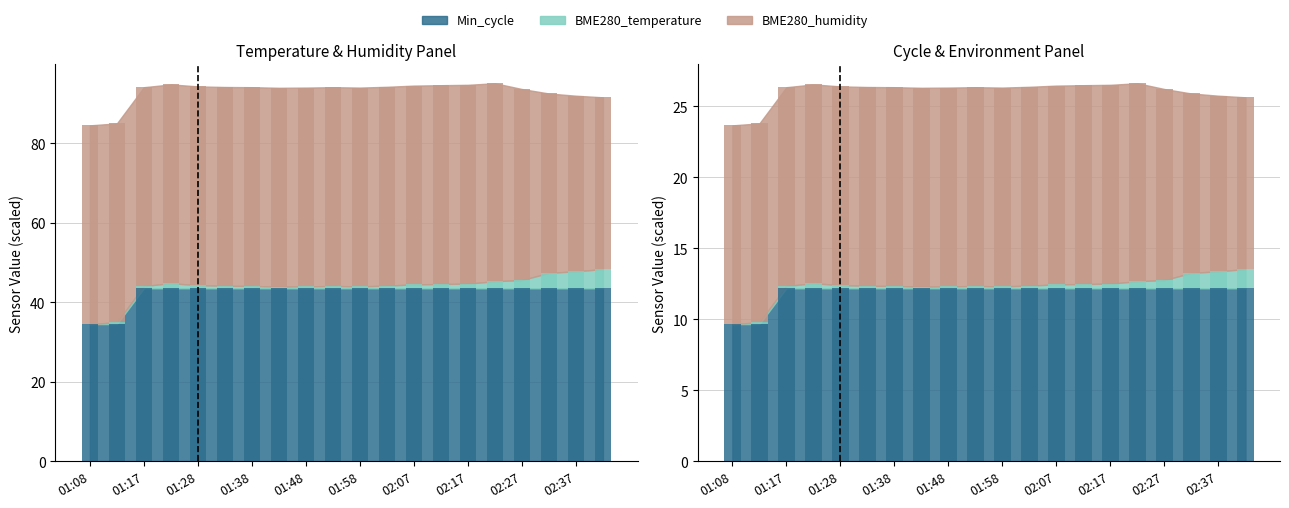

The Min_cycle series shows 34.5 at 01:13. True or false?

True